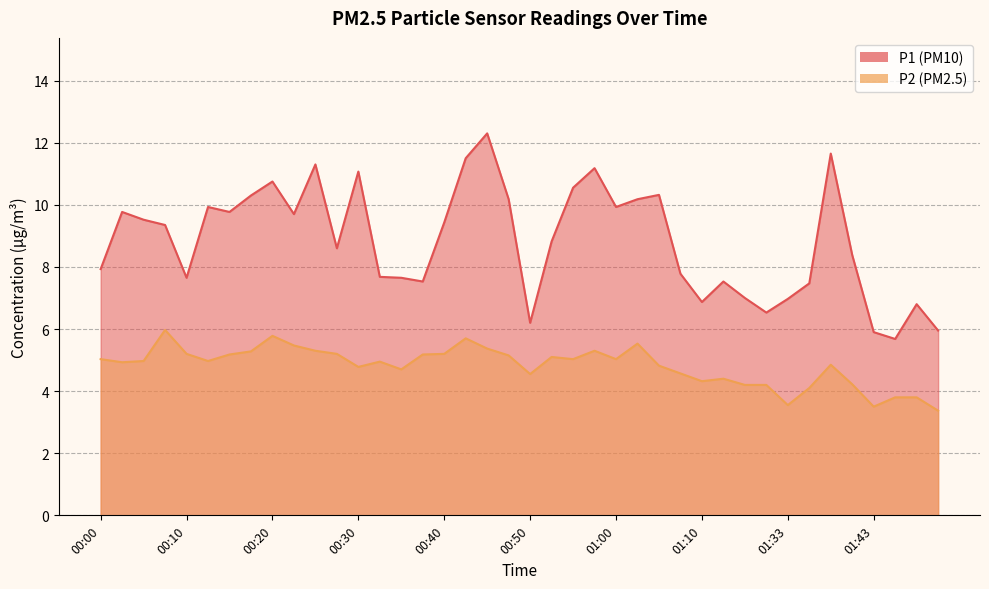

What is the average value of the P1 series?

8.8